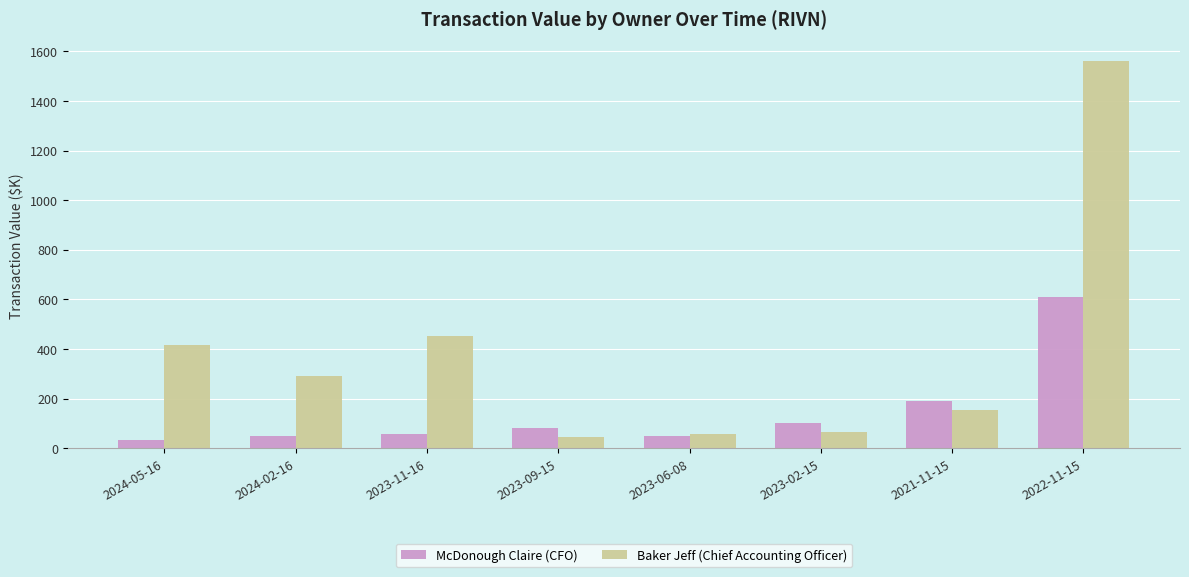

Which series has the largest range (max minus min)?

Baker Jeff (Chief Accounting Officer)